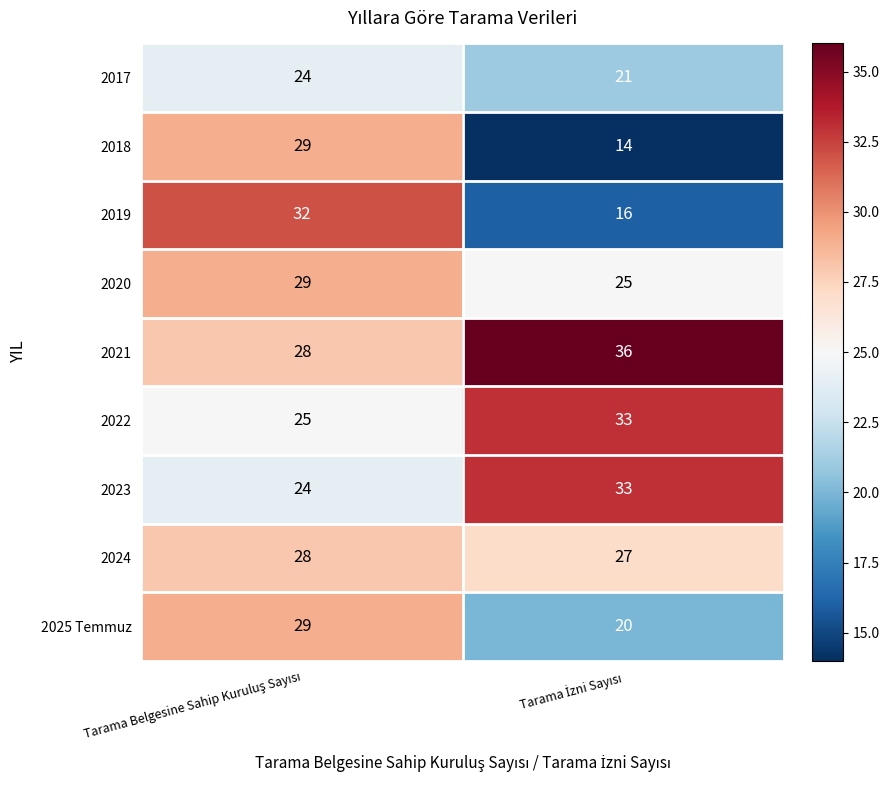

Which series has the largest total across all categories?

2021